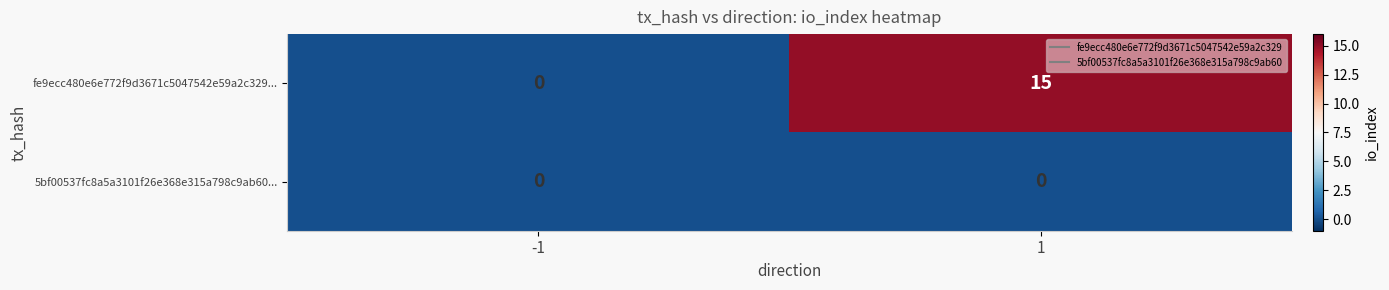

List the series in order of their peak value, highest first.

fe9ecc480e6e772f9d3671c5047542e59a2c329..., 5bf00537fc8a5a3101f26e368e315a798c9ab60...